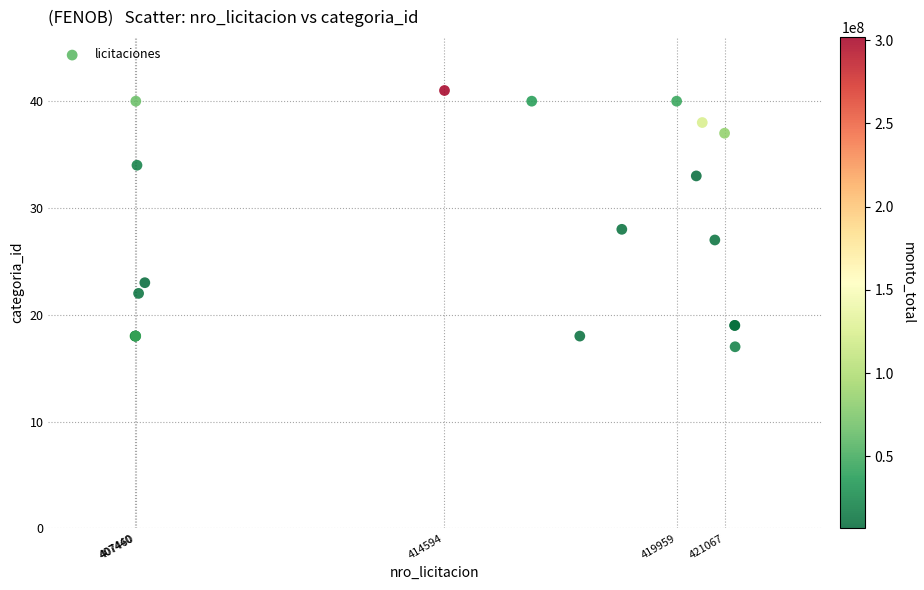

What Y value in the scatter plot is closest to 29?

28